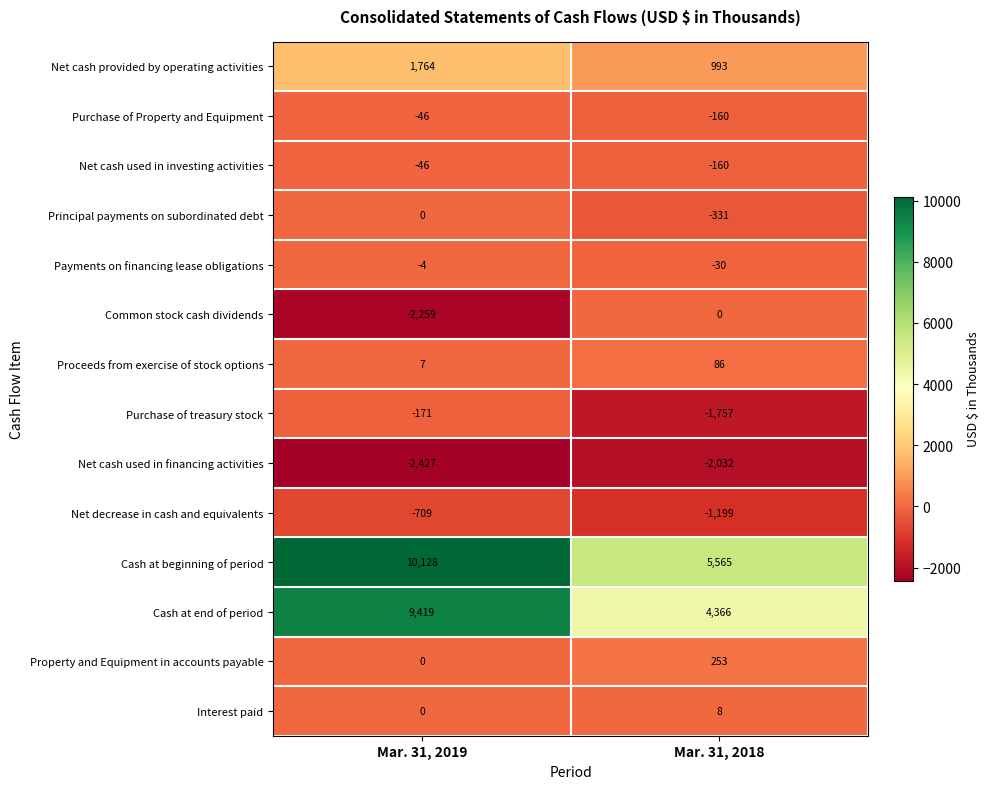

What is the highest value of the Purchase of Property and Equipment series?

-46